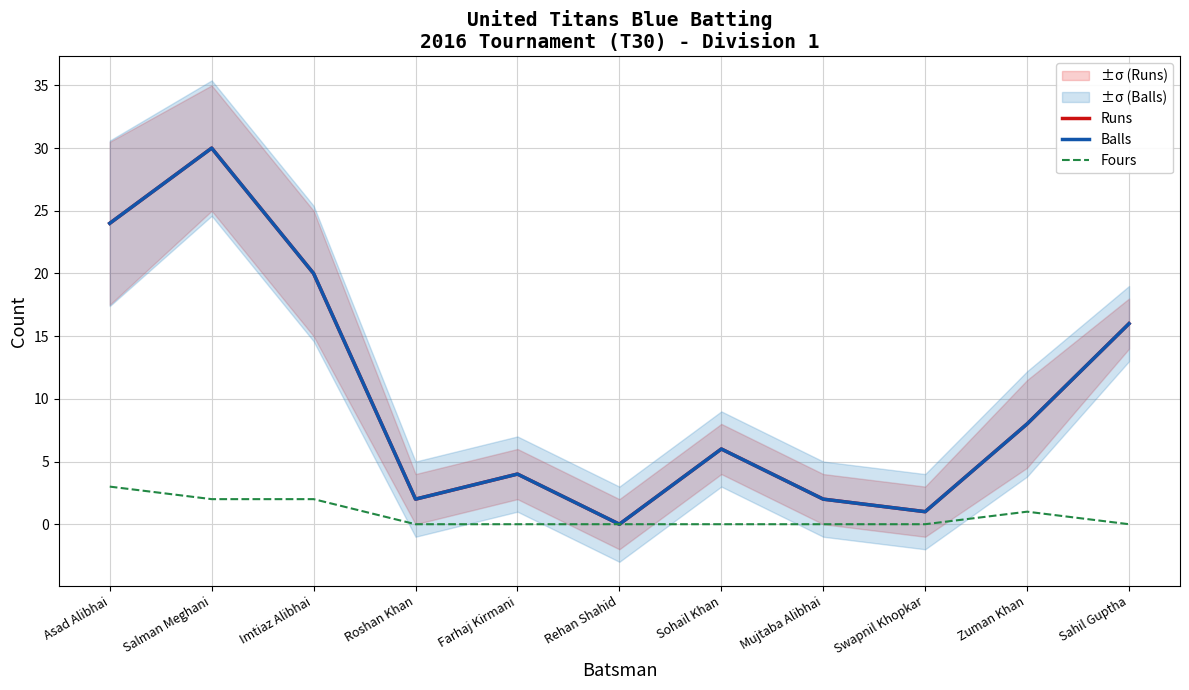

At which category does the chart reach its minimum across all series?

Rehan Shahid